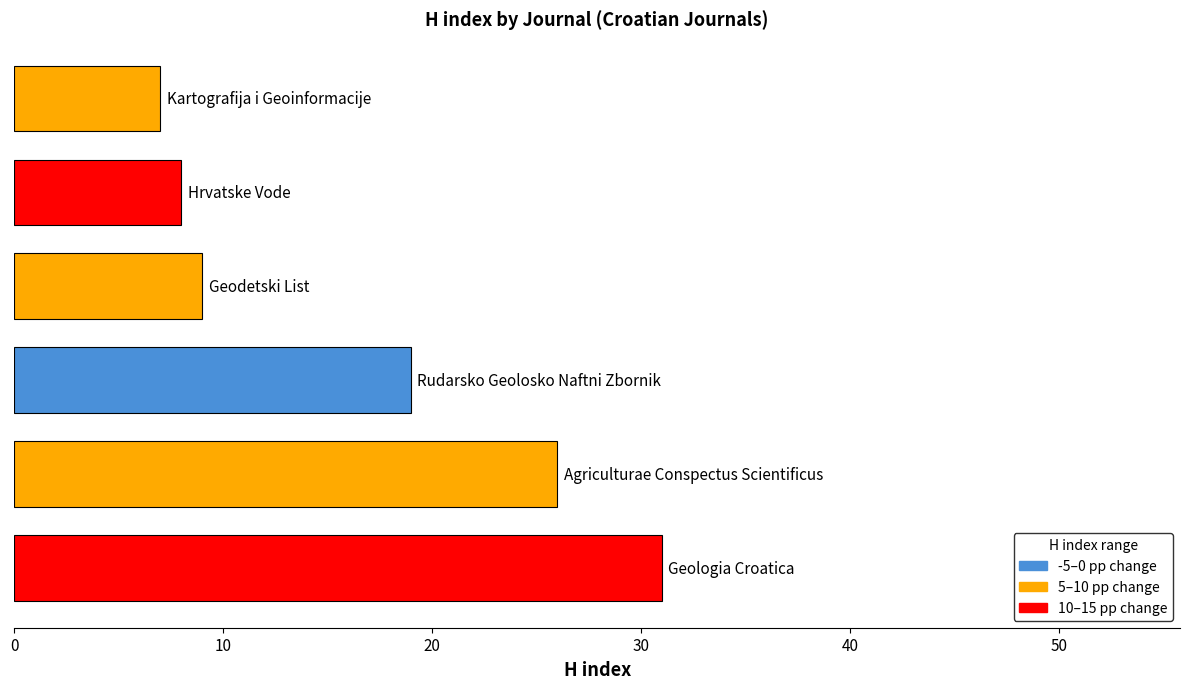

What is the smallest value displayed?

7